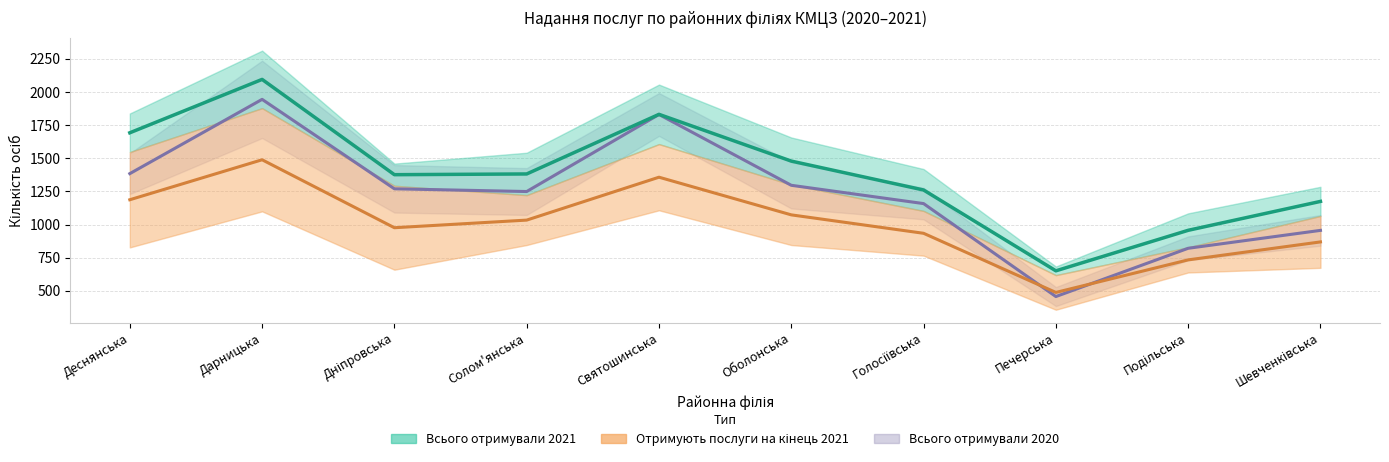

What is the sum of all Всього отримували 2021 values?

10144.5